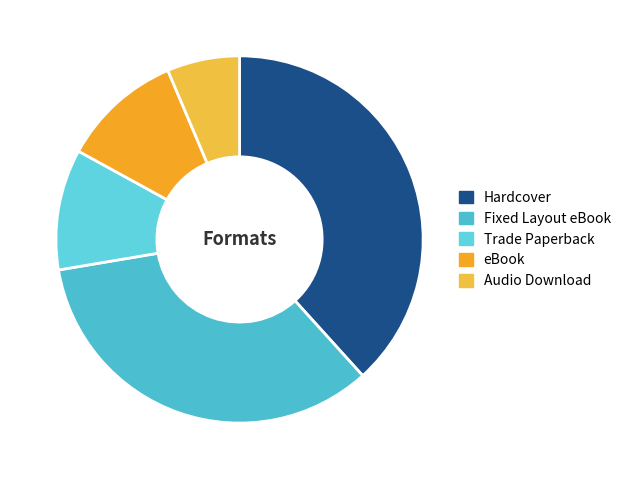

To the nearest percent, what is the difference between the Hardcover and Audio Download slice percentages?

32%